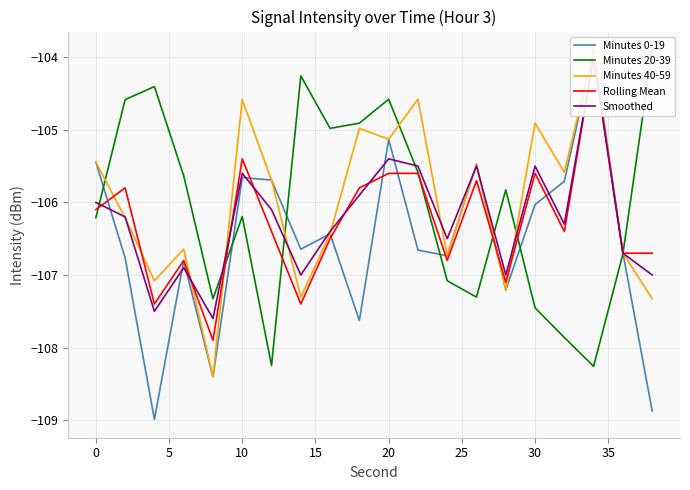

Rank the series by their maximum value, from highest to lowest.

Minutes 0-19, Minutes 40-59, Minutes 20-39, Rolling Mean, Smoothed